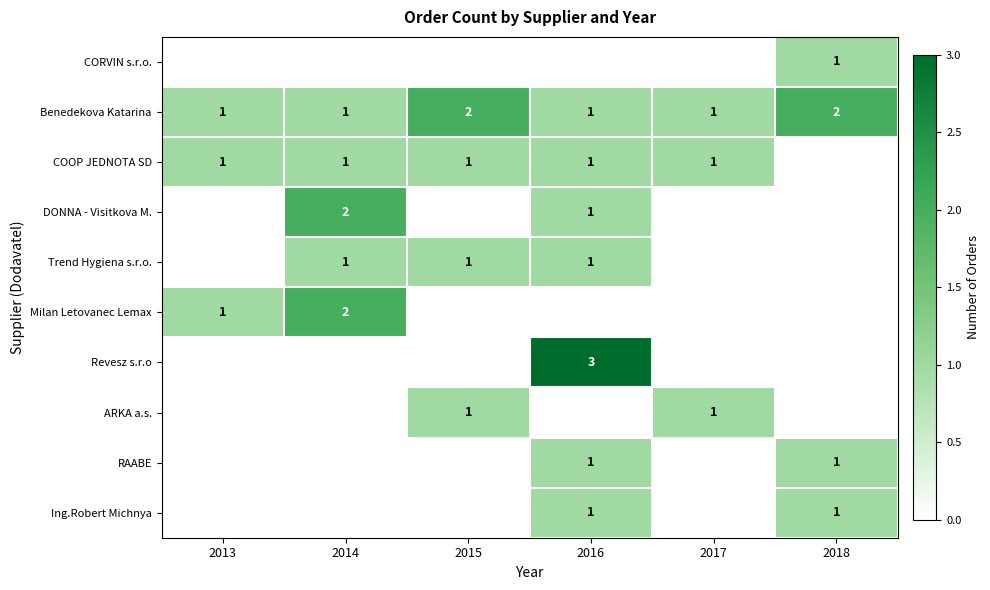

The value of Trend Hygiena s.r.o. at 2014 is 2. True or false?

False